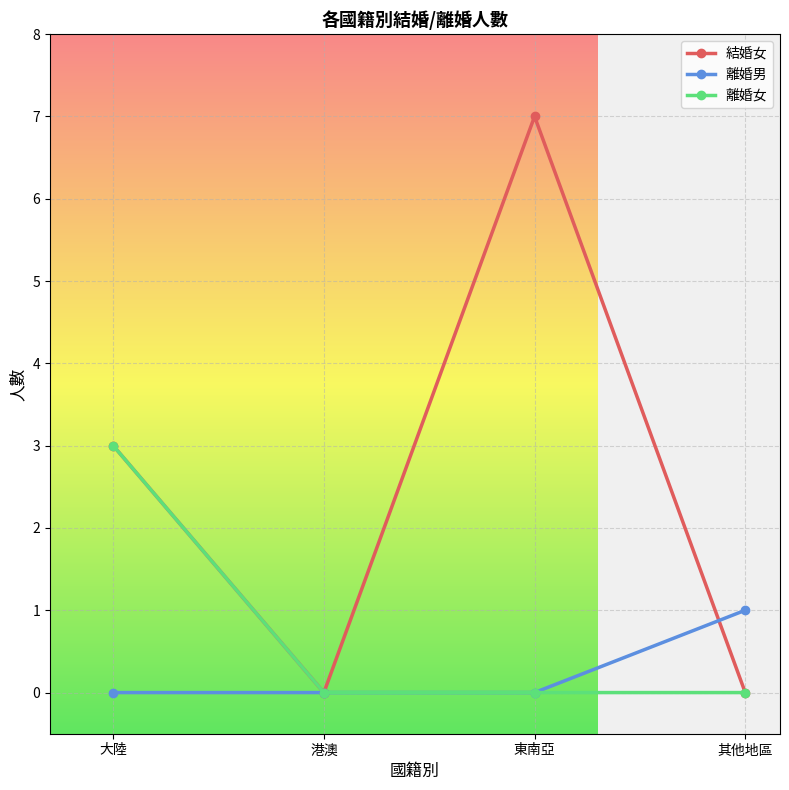

Is this an area chart (filled region under the line)?

No